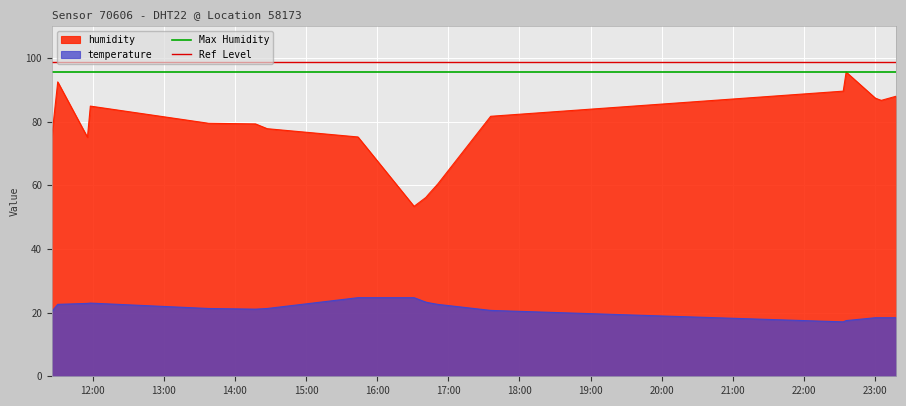

What is the minimum value for humidity?

53.4